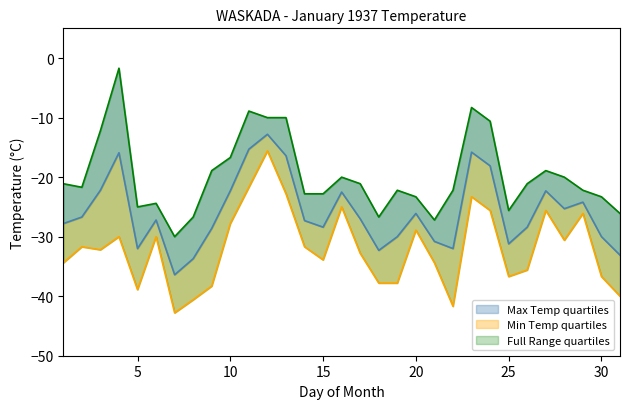

Does the chart display data point markers on the line(s)?

No